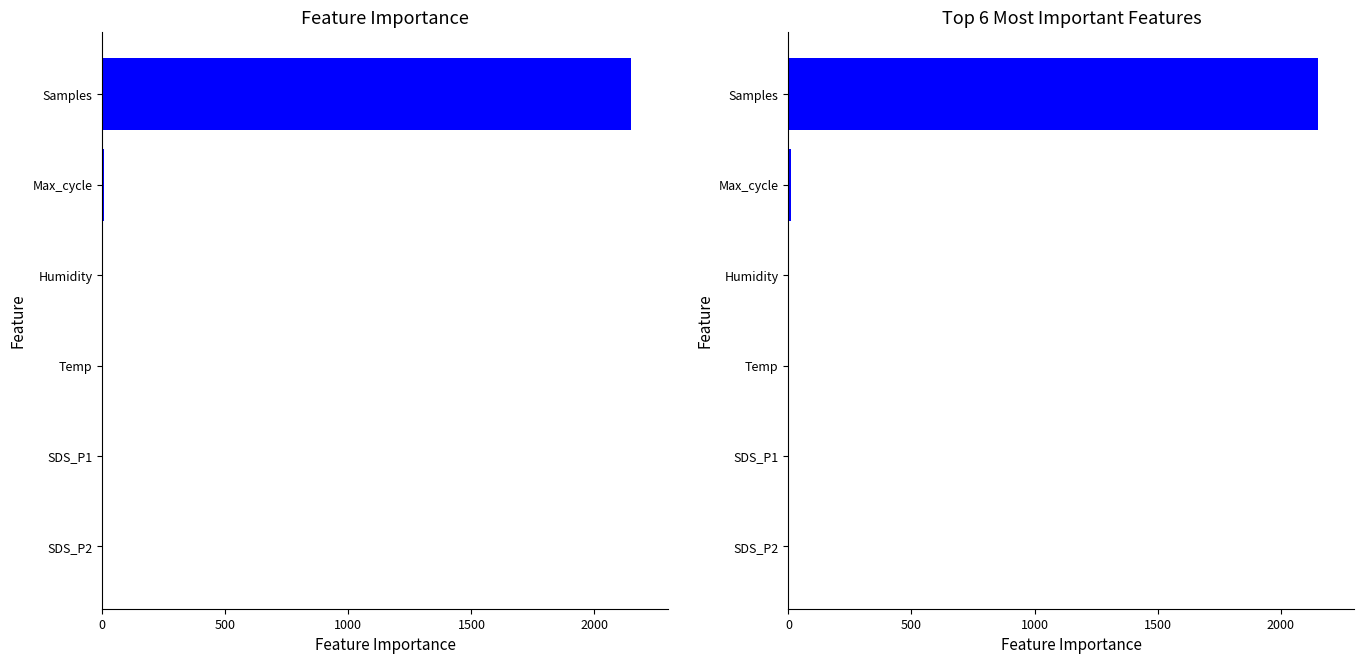

At how many categories does at least one series exceed 1882?

1